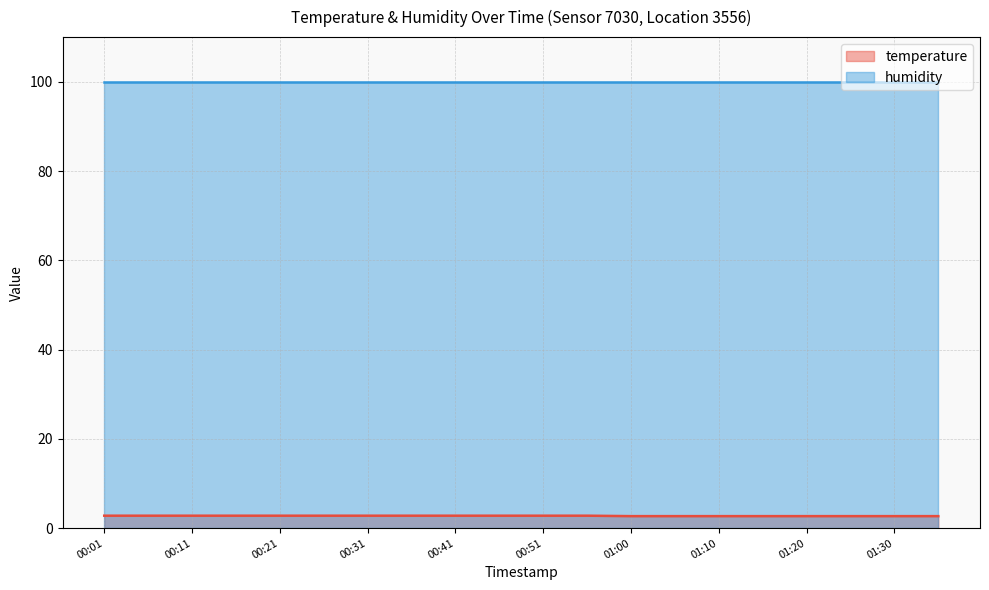

What is the difference between the maximum and minimum values?

0.1